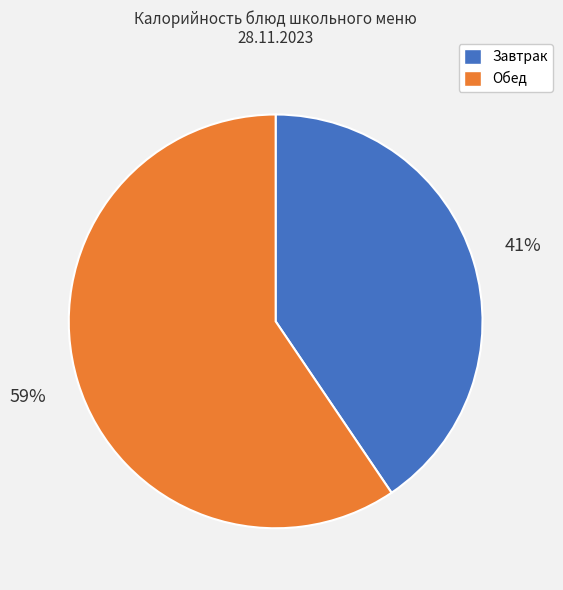

Do Завтрак and Обед together represent more than half of the pie?

Yes